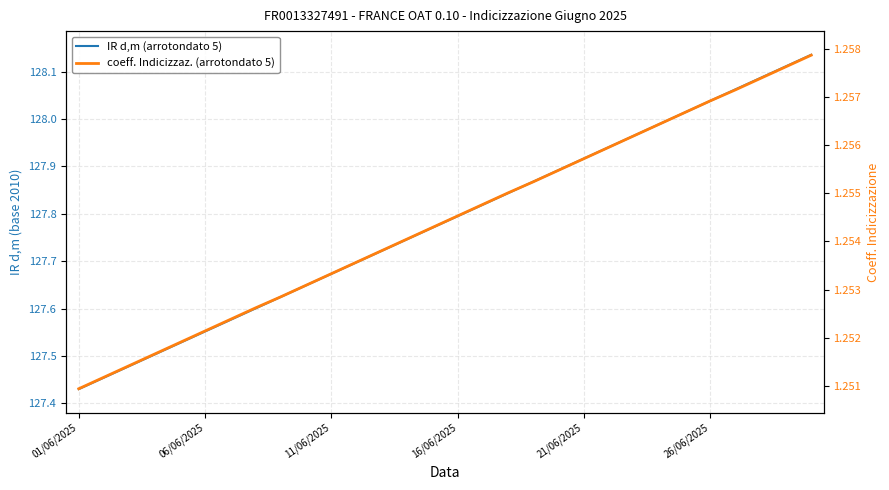

What is the sum of the IR d,m (arrotondato 5) values at 15 and 06/06/2025?

255.2